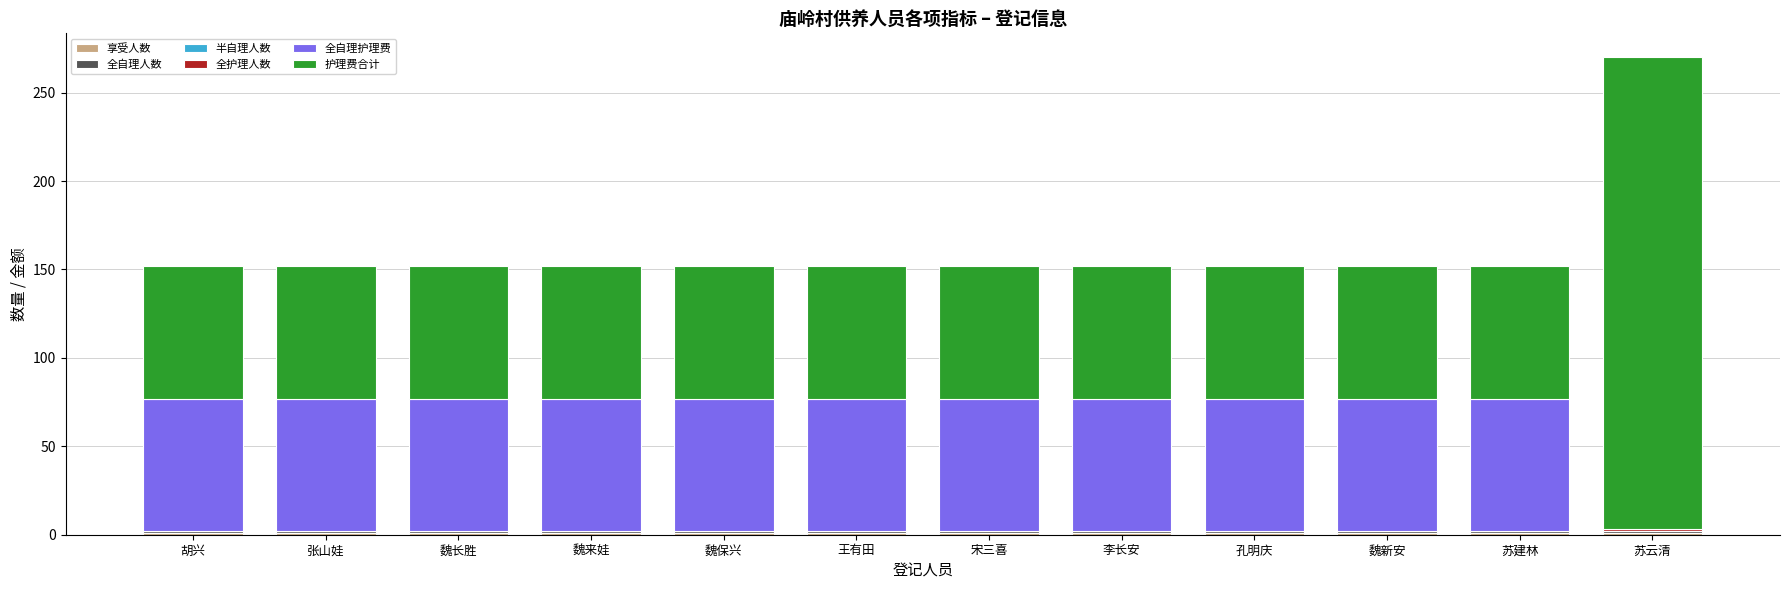

What is the total value across all series at 李长安?

152